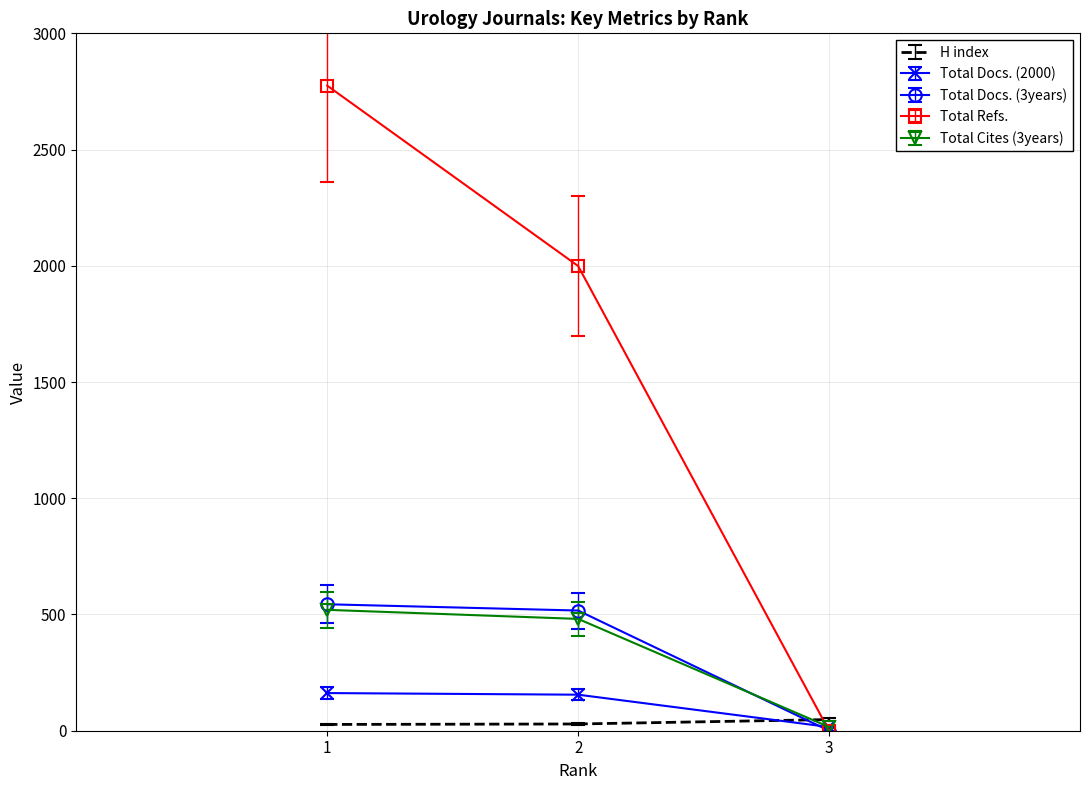

The value of Total Docs. (3years) at 3 is 319.3. True or false?

False